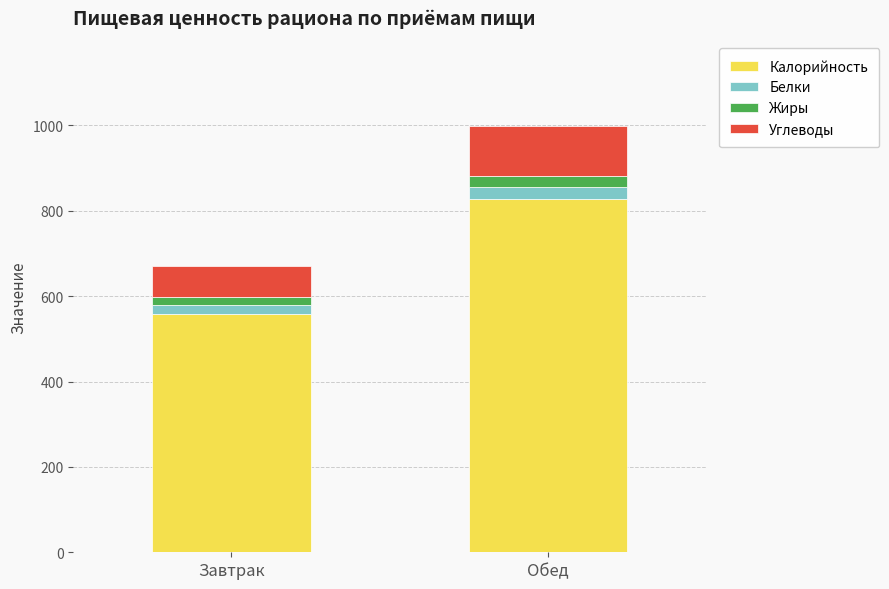

At which label is Калорийность closest to 693?

Завтрак